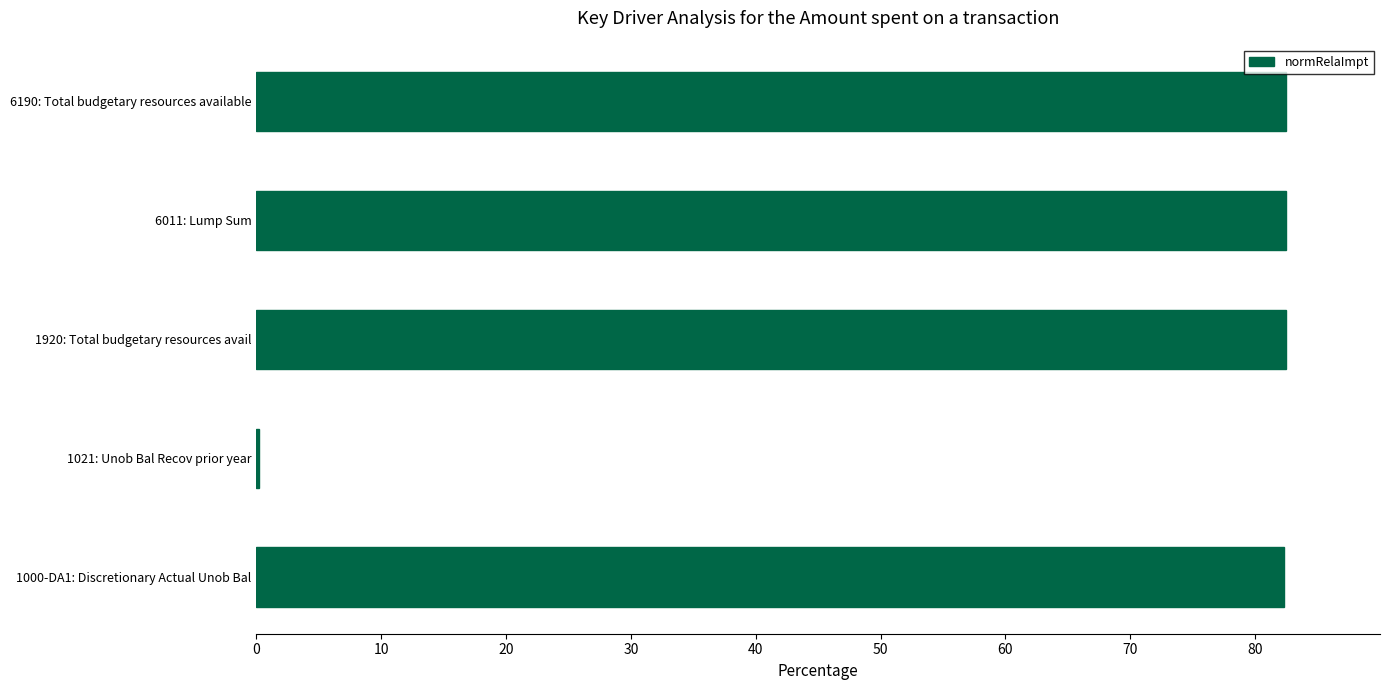

What is the ratio of the value at 1920: Total budgetary resources avail to the value at 6011: Lump Sum?

1.0